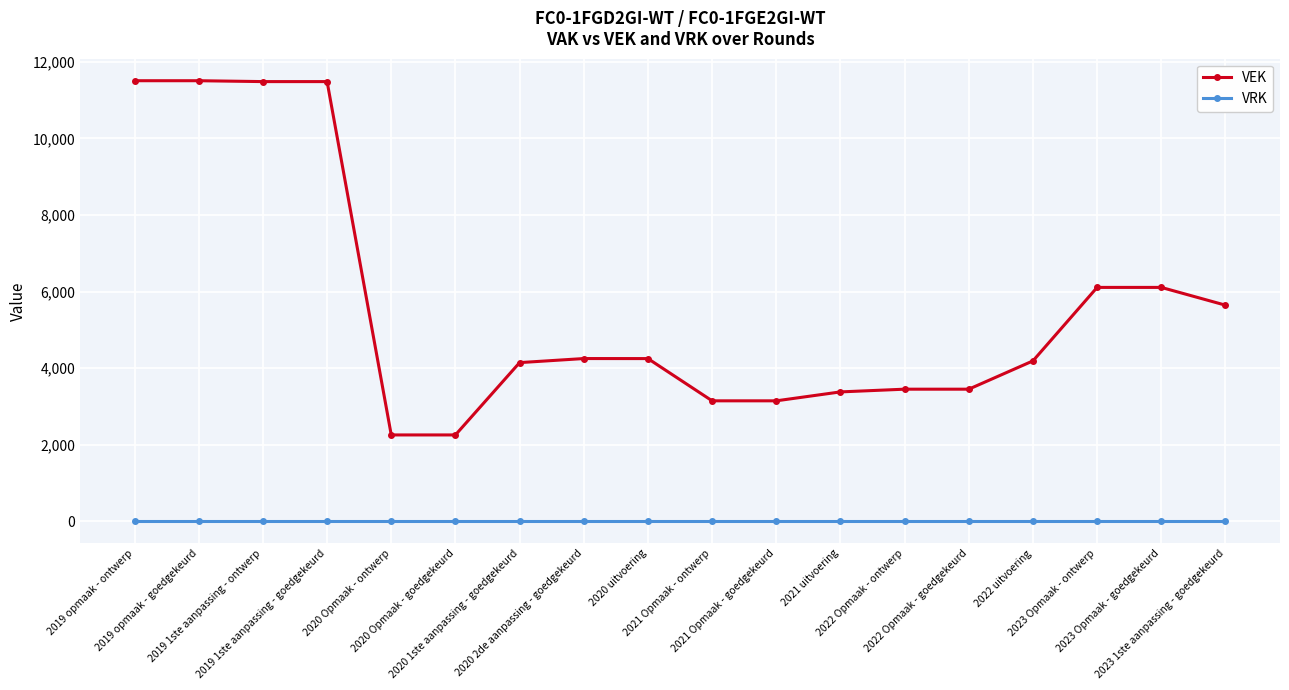

What is the maximum value for VEK?

11507